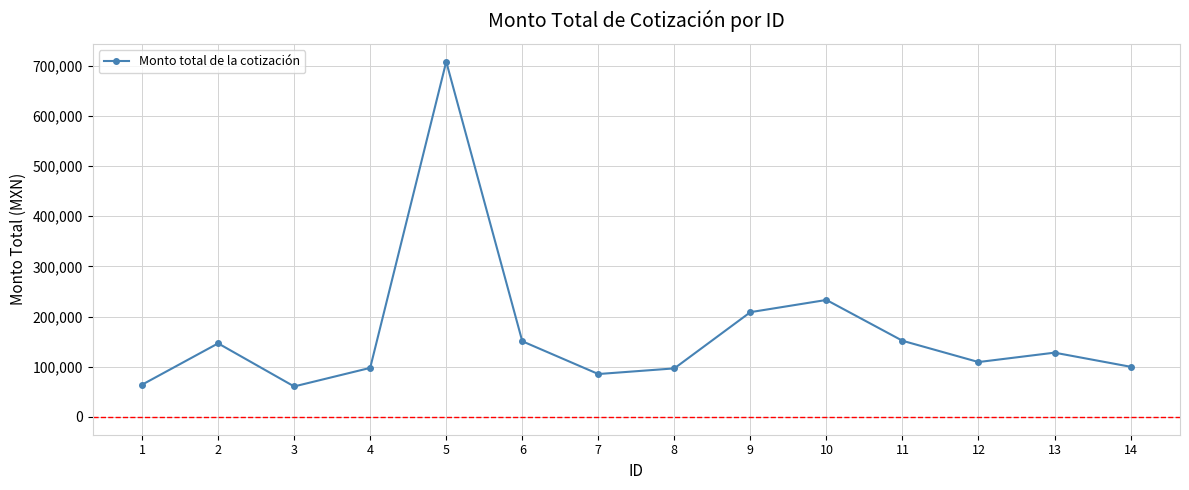

How many data points does each series have?

14